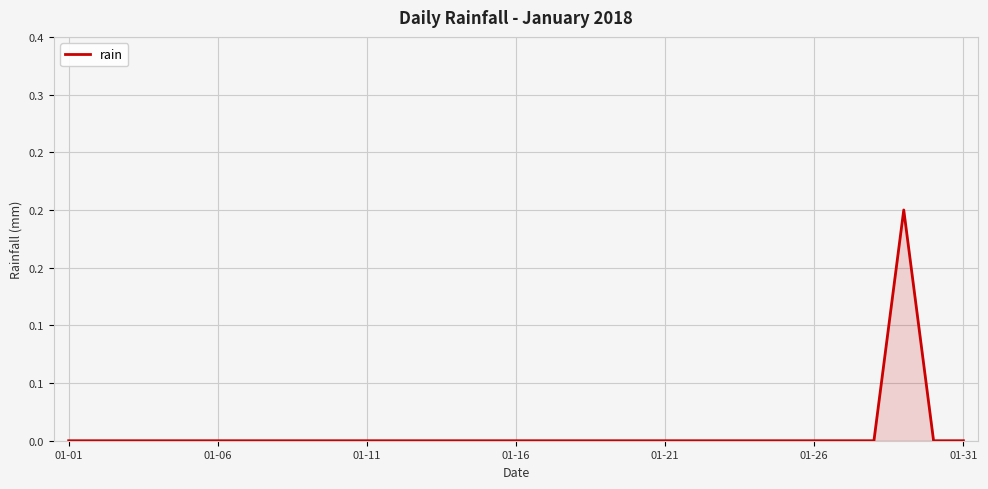

Is this an area chart (filled region under the line)?

Yes